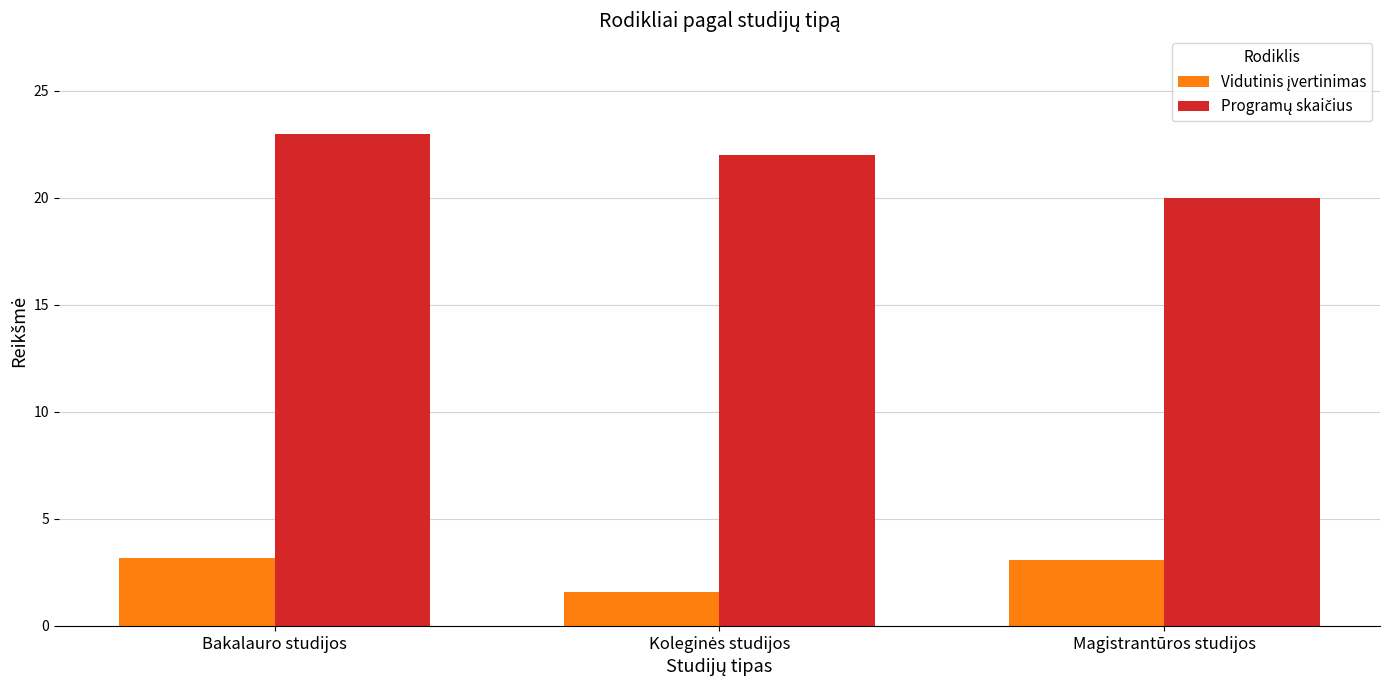

What is the spread (max minus min) of values at Bakalauro studijos?

19.8